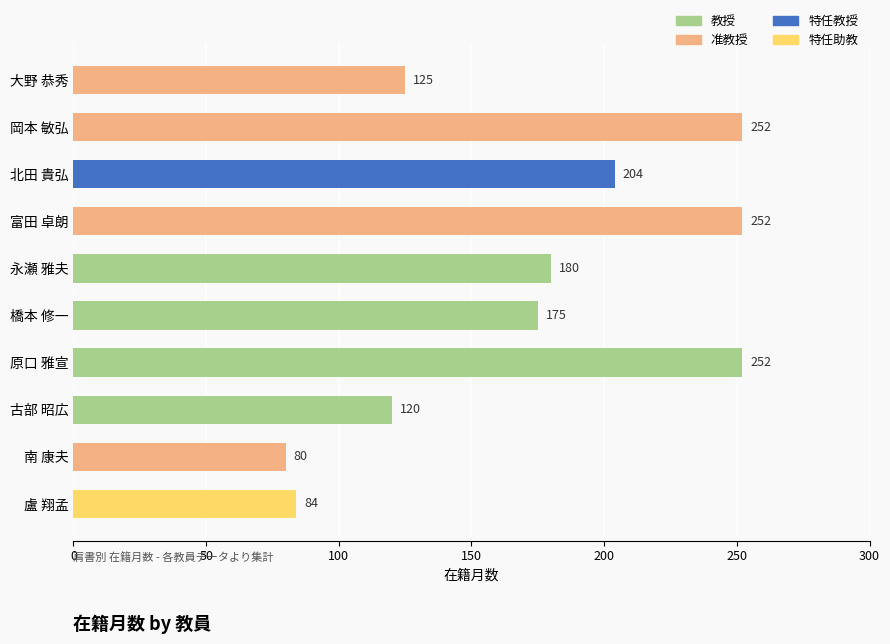

What is the sum of the values at 橋本 修一 and 原口 雅宣?

427